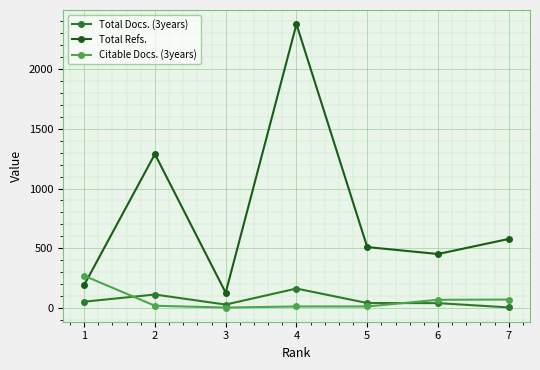

Rank the series by their maximum value, from highest to lowest.

Total Refs., Citable Docs. (3years), Total Docs. (3years)